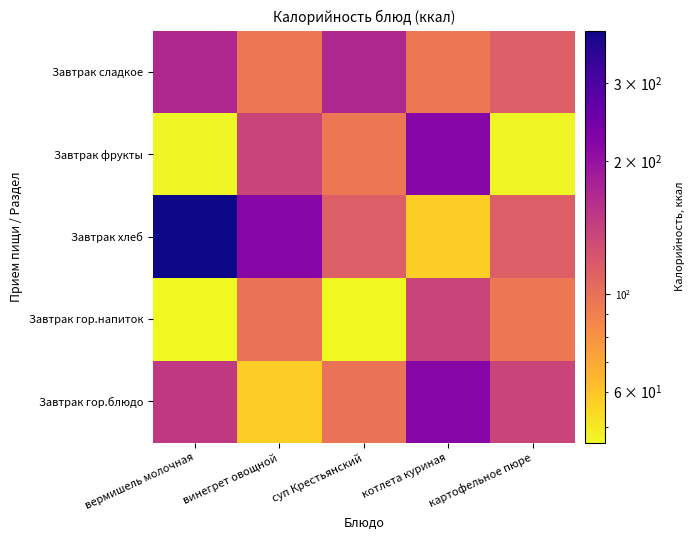

Reading right to left, transcribe all the data shown in this chart.

Завтрак гор.блюдо: картофельное пюре=137	котлета куриная=218	суп Крестьянский=98	винегрет овощной=57	вермишель молочная=148
Завтрак гор.напиток: картофельное пюре=94	котлета куриная=137	суп Крестьянский=46	винегрет овощной=98	вермишель молочная=46
Завтрак хлеб: картофельное пюре=113	котлета куриная=57	суп Крестьянский=113	винегрет овощной=218	вермишель молочная=395
Завтрак фрукты: картофельное пюре=47	котлета куриная=218	суп Крестьянский=94	винегрет овощной=137	вермишель молочная=47
Завтрак сладкое: картофельное пюре=113	котлета куриная=94	суп Крестьянский=168	винегрет овощной=94	вермишель молочная=168